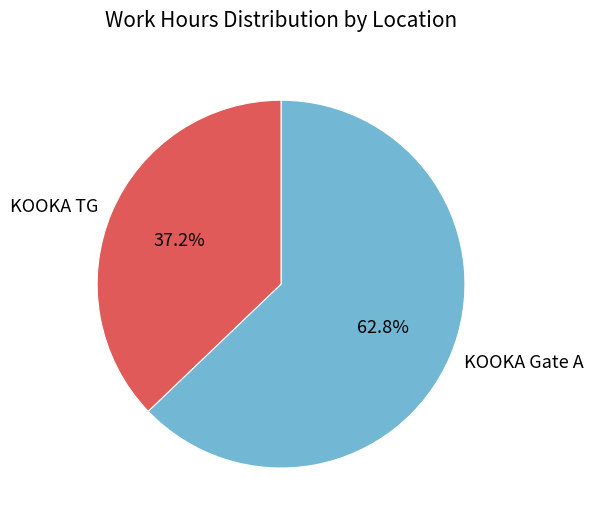

Which category has the biggest portion of the pie?

KOOKA Gate A